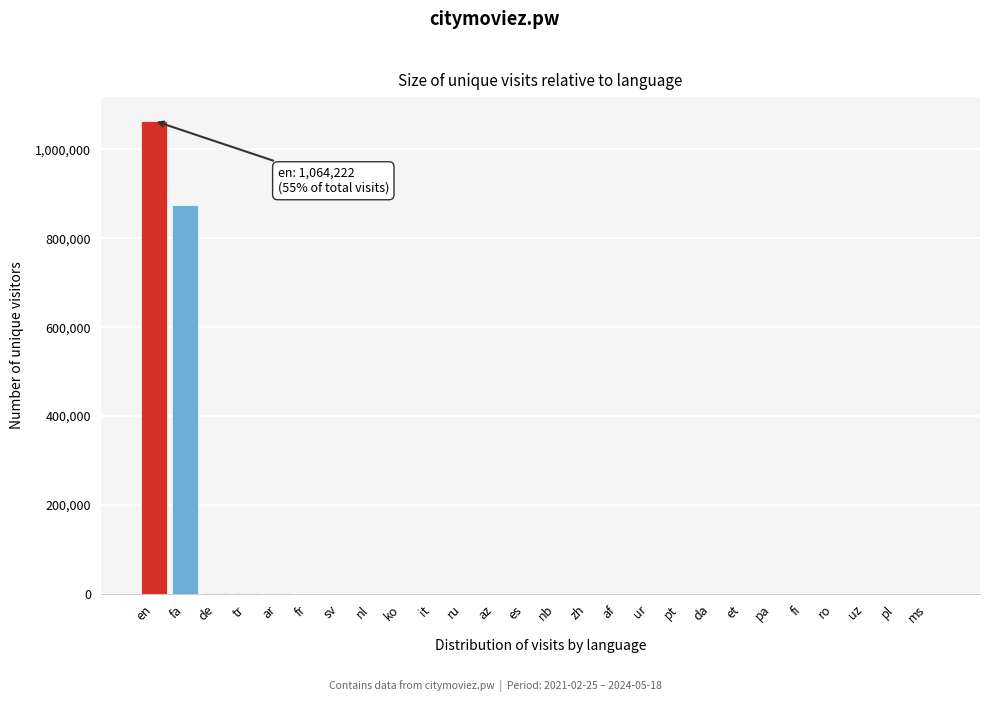

Where is the data nearest to the value 532122?

fa